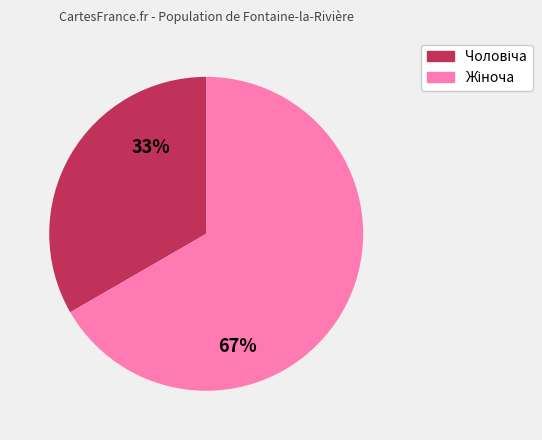

To the nearest percent, what is the average slice percentage?

50%